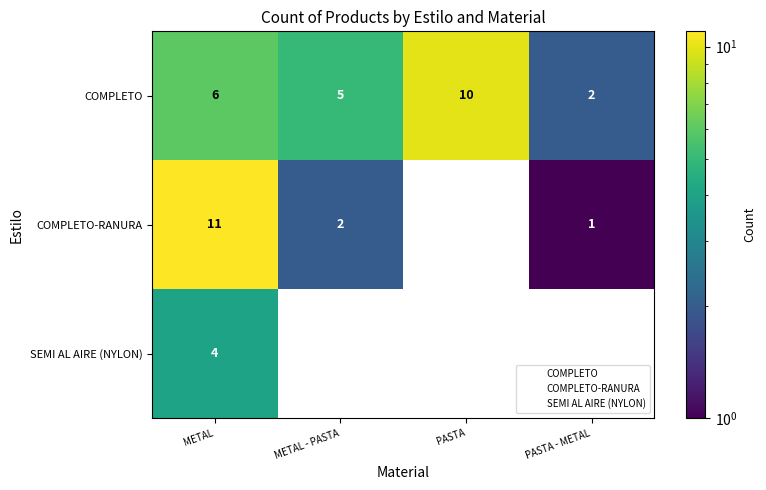

Between PASTA - METAL and PASTA, which is larger?

PASTA